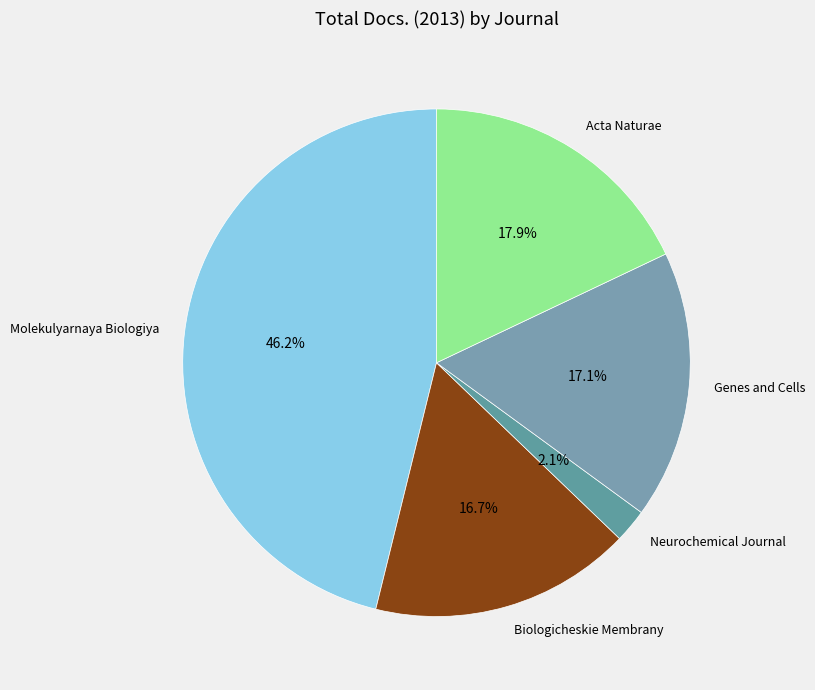

Which has a higher value, Biologicheskie Membrany or Neurochemical Journal?

Biologicheskie Membrany